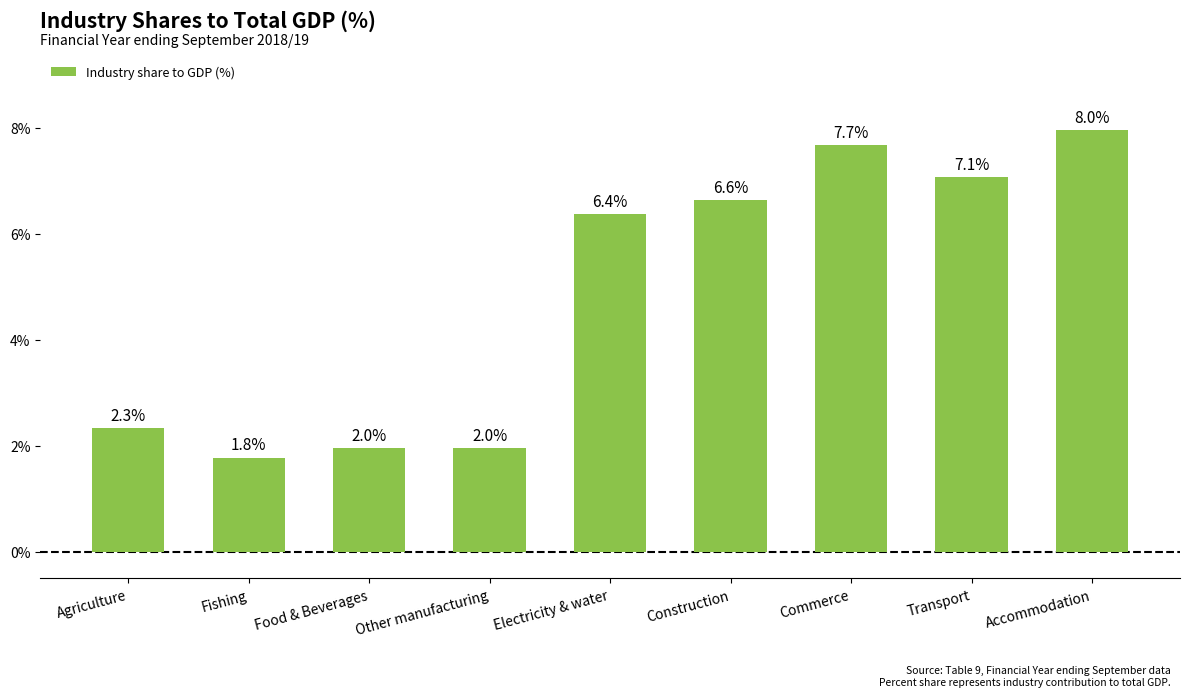

Is it true that the value at Construction is 6.6?

True